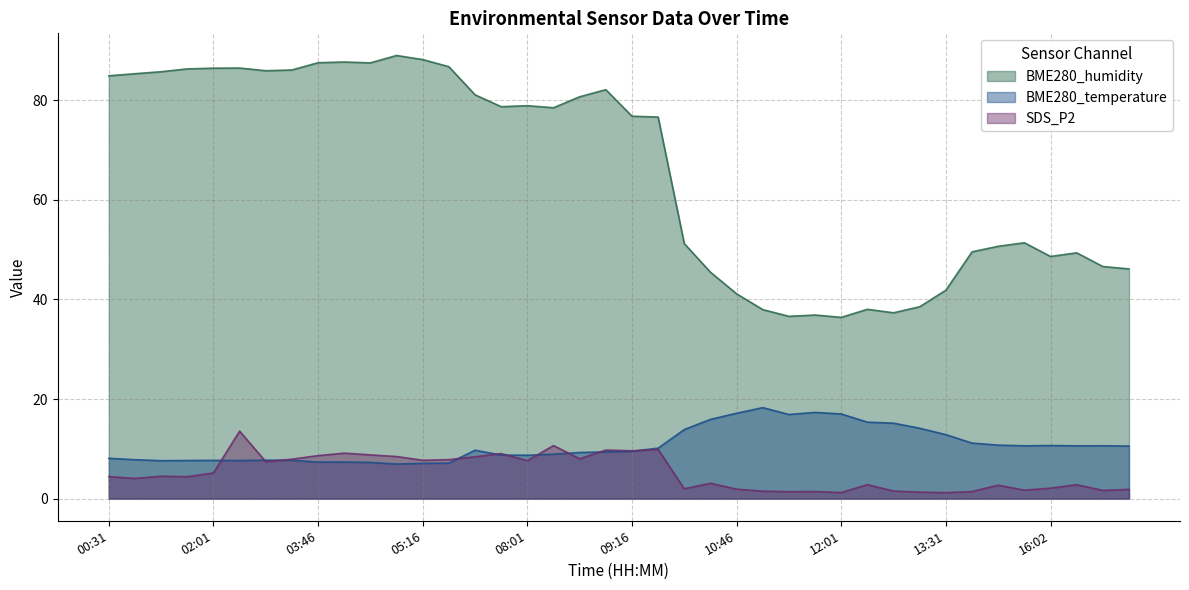

The SDS_P2 series shows 1.5 at 13:01. True or false?

True